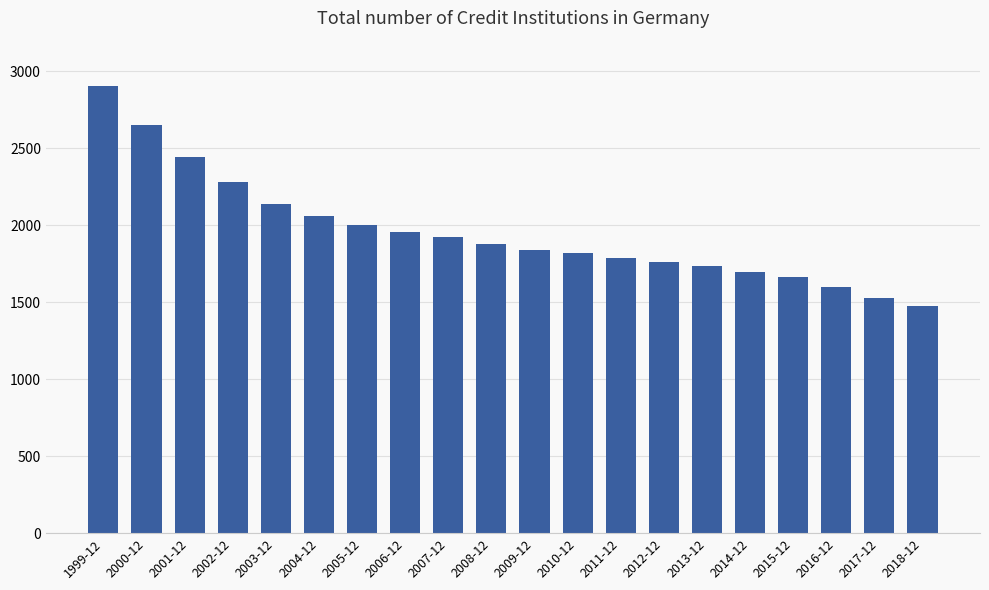

What is the greatest value displayed?

2907